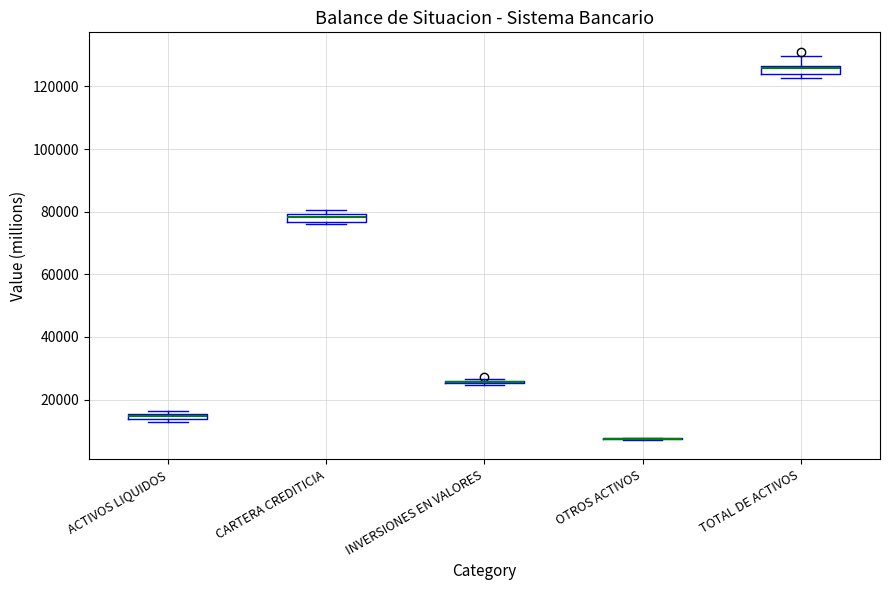

Where is the upper edge of the box for ACTIVOS LIQUIDOS on the y-axis? The values are not printed on the chart, so give them approximately, as read against the axis.

16000